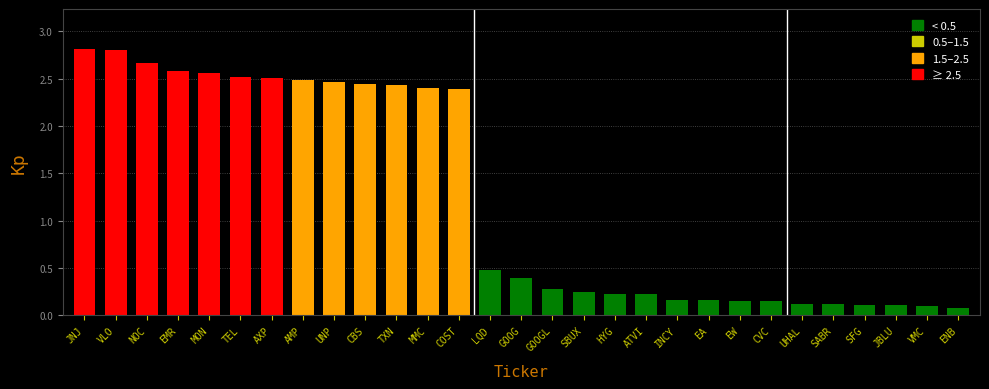

What is the change in value from COST to JBLU?

-2.3